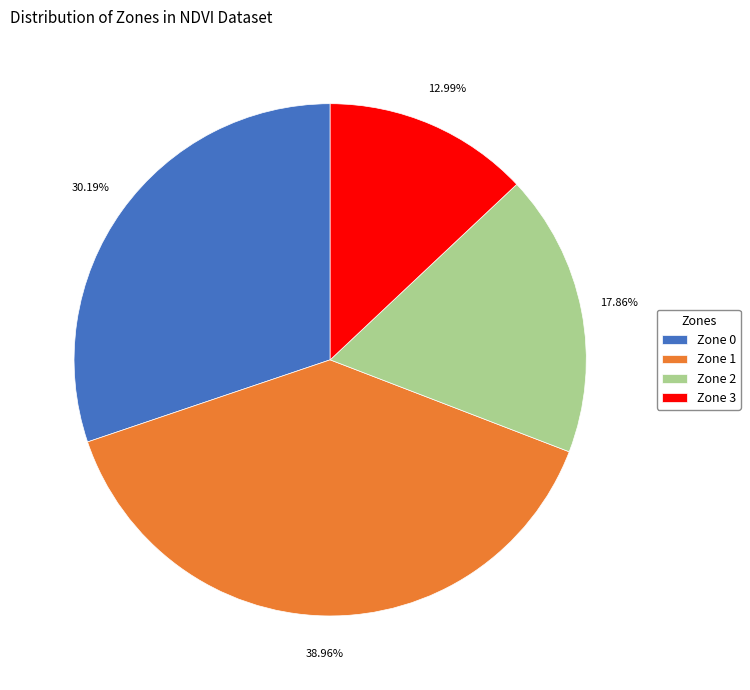

Is it true that Zone 1 is 46% of the pie?

False